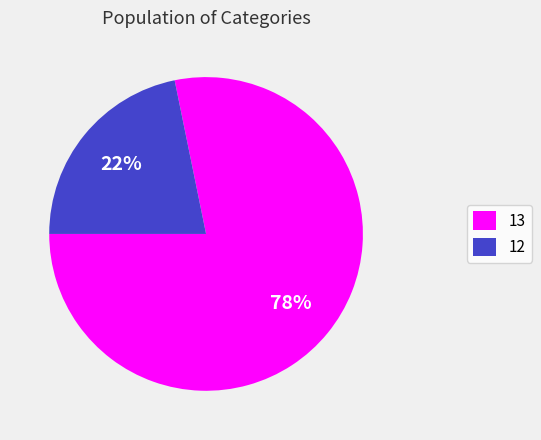

Is there any slice that represents more than half of the pie?

Yes